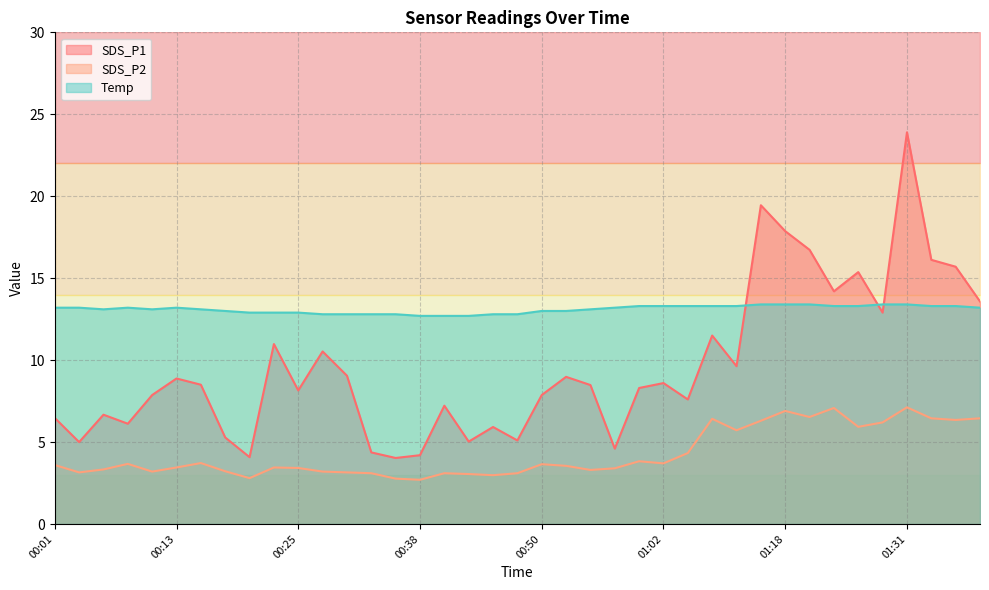

True or false: SDS_P2 and SDS_P1 intersect in this chart.

False